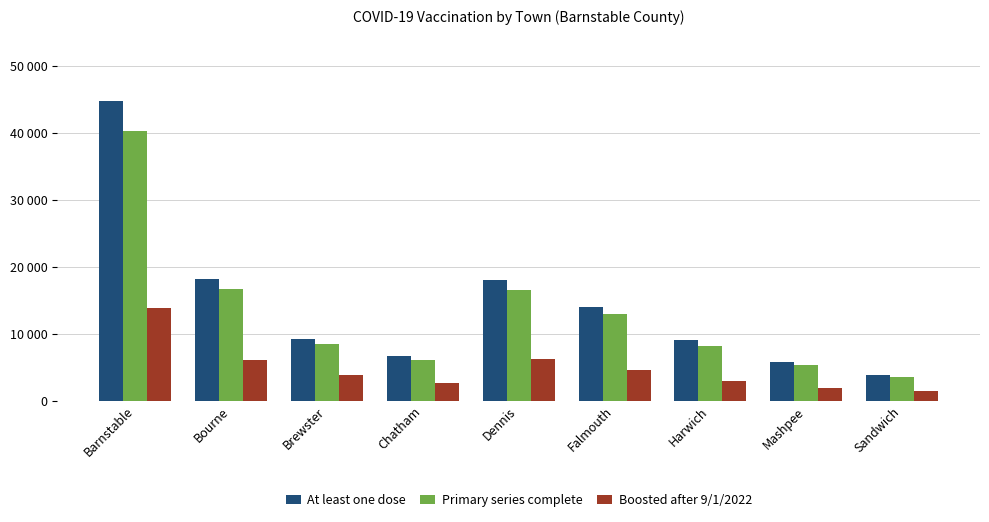

Rank the series at Mashpee from highest to lowest value.

At least one dose, Primary series complete, Boosted after 9/1/2022